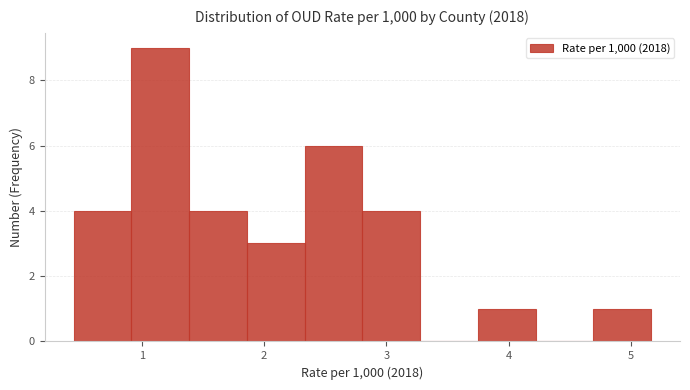

How tall is the bar that spans 2.8 to 3.3 on the x-axis? Neither the bar edges nor the heights are printed on the chart, so give them approximately, as read against the axes.

4